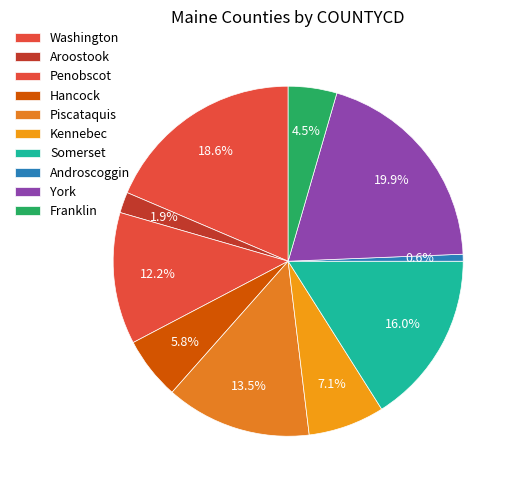

Rank the categories by value from lowest to highest.

Androscoggin, Aroostook, Franklin, Hancock, Kennebec, Penobscot, Piscataquis, Somerset, Washington, York